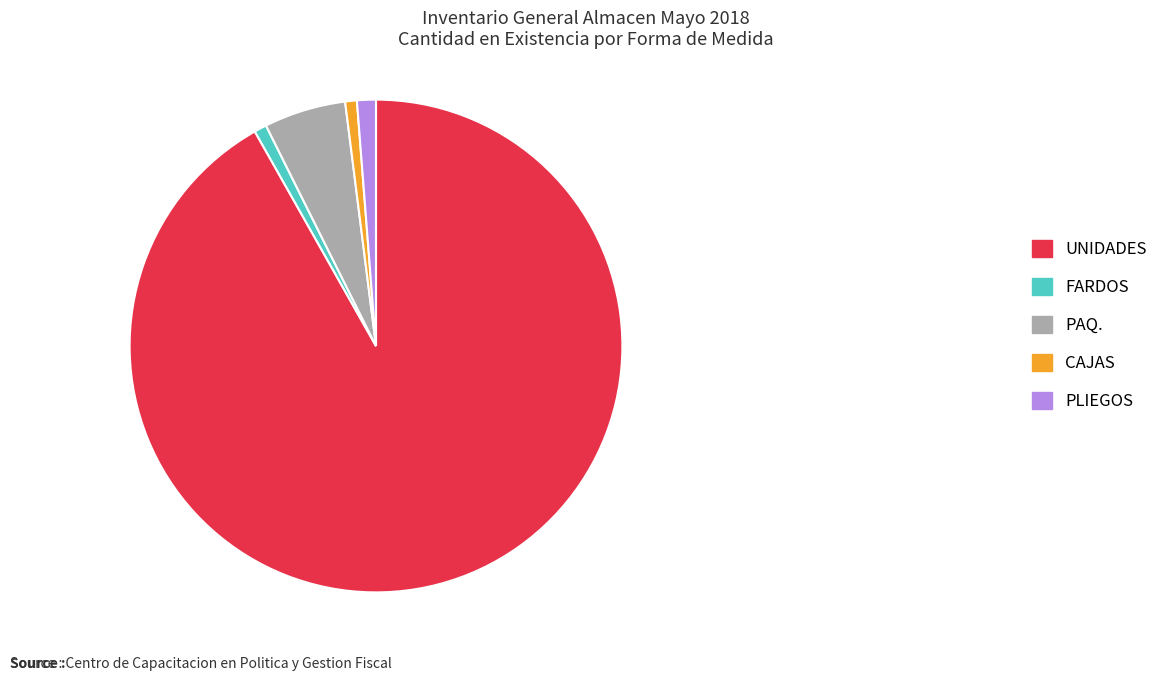

What is the ratio of the value at PLIEGOS to the value at PAQ.?

0.2